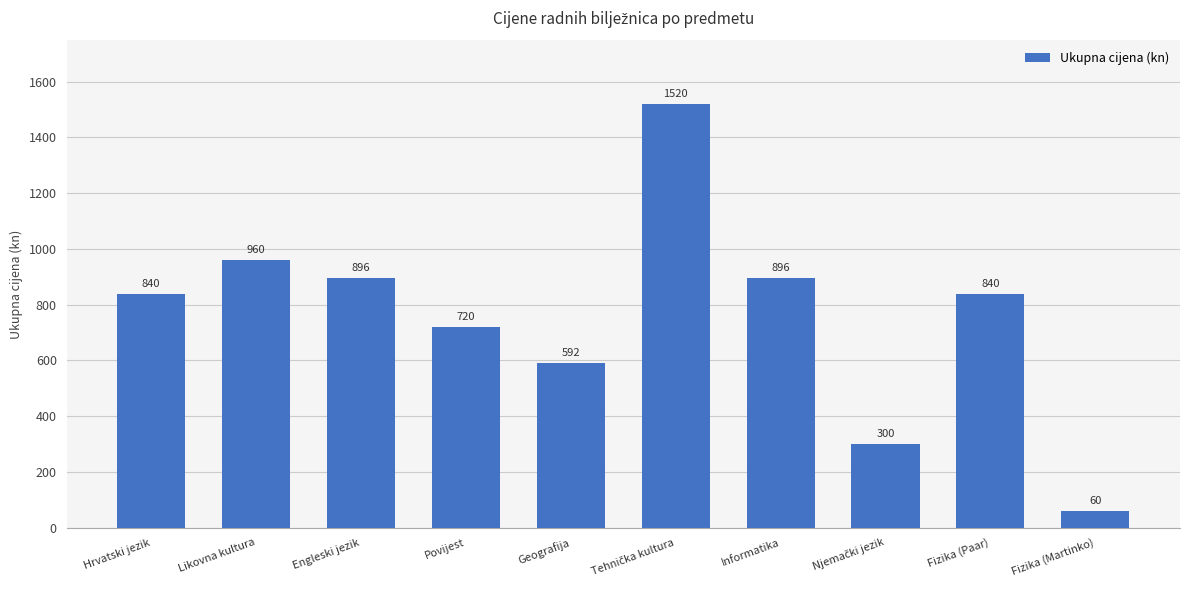

What value does the data have at Likovna kultura, to the nearest 50?

950